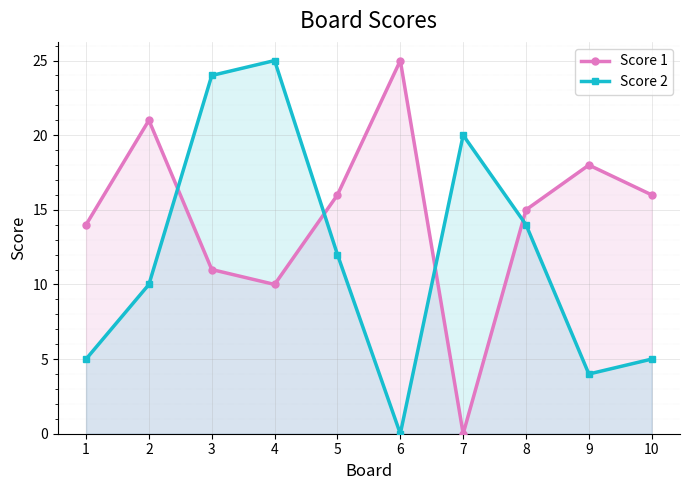

What is the spread (max minus min) of values at 2?

11